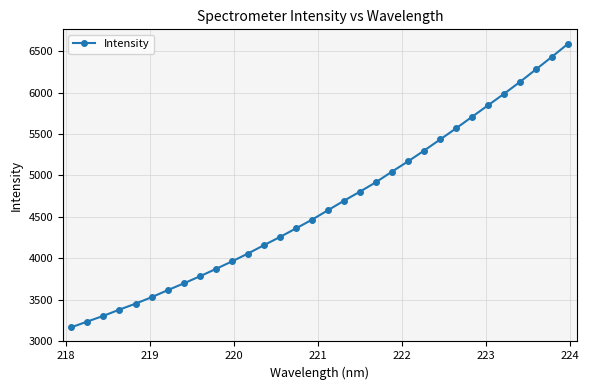

What is the value of the 29th point from the left?

6131.3